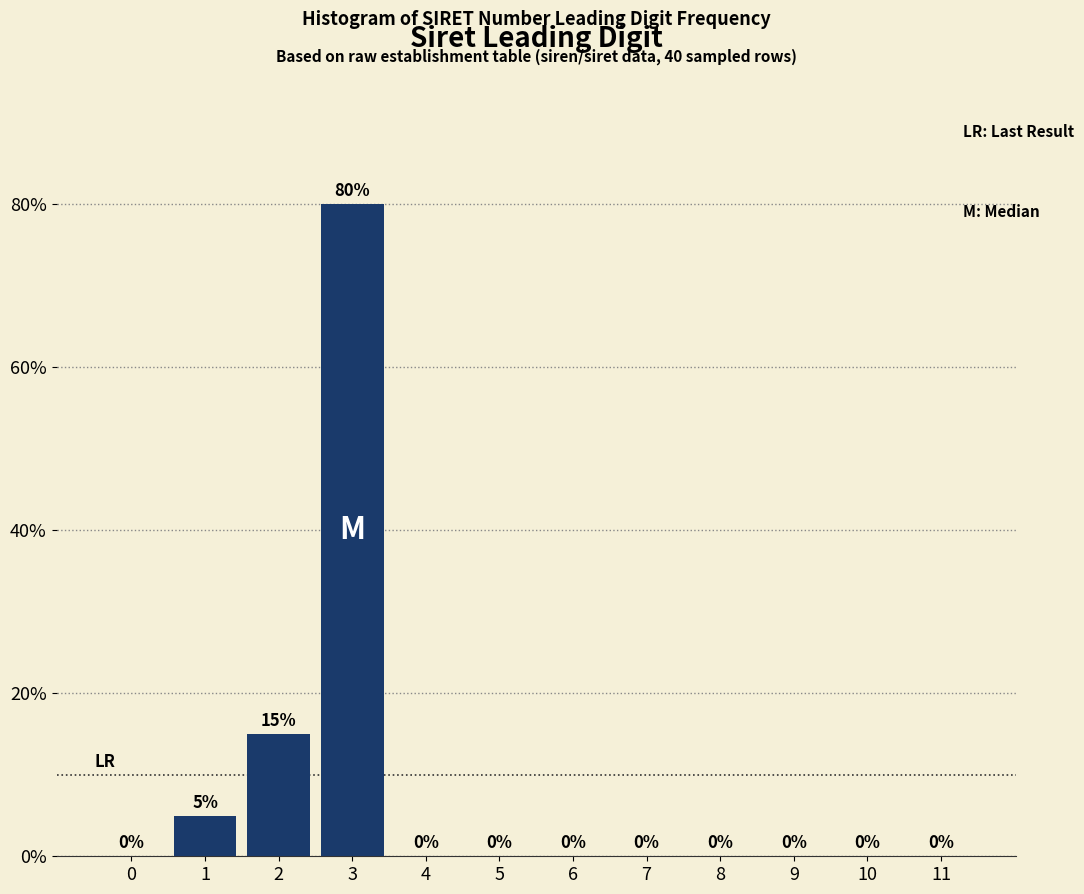

Are the bars horizontal?

No